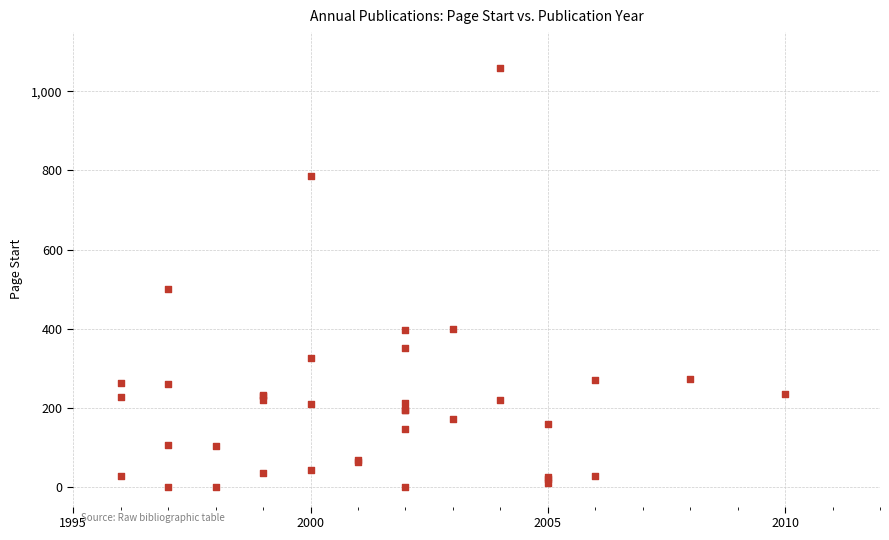

What Y value in the scatter plot is closest to 529?

501